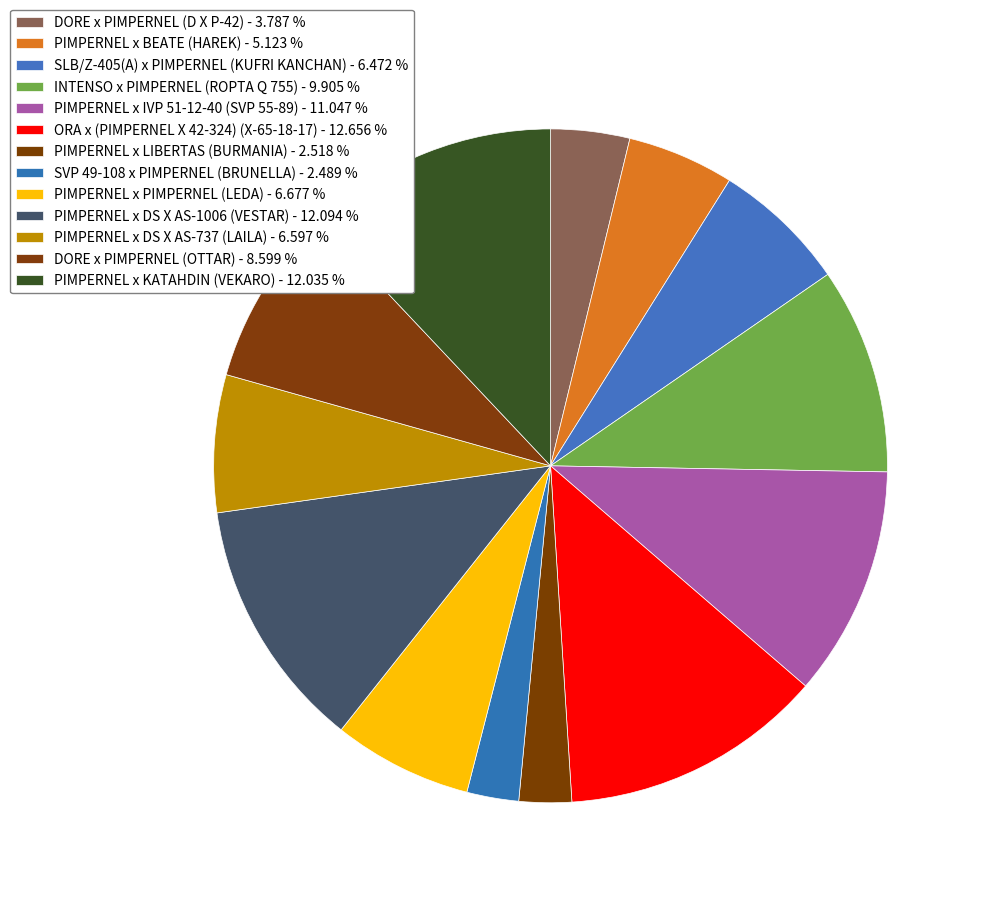

Count the number of slices in the pie.

13